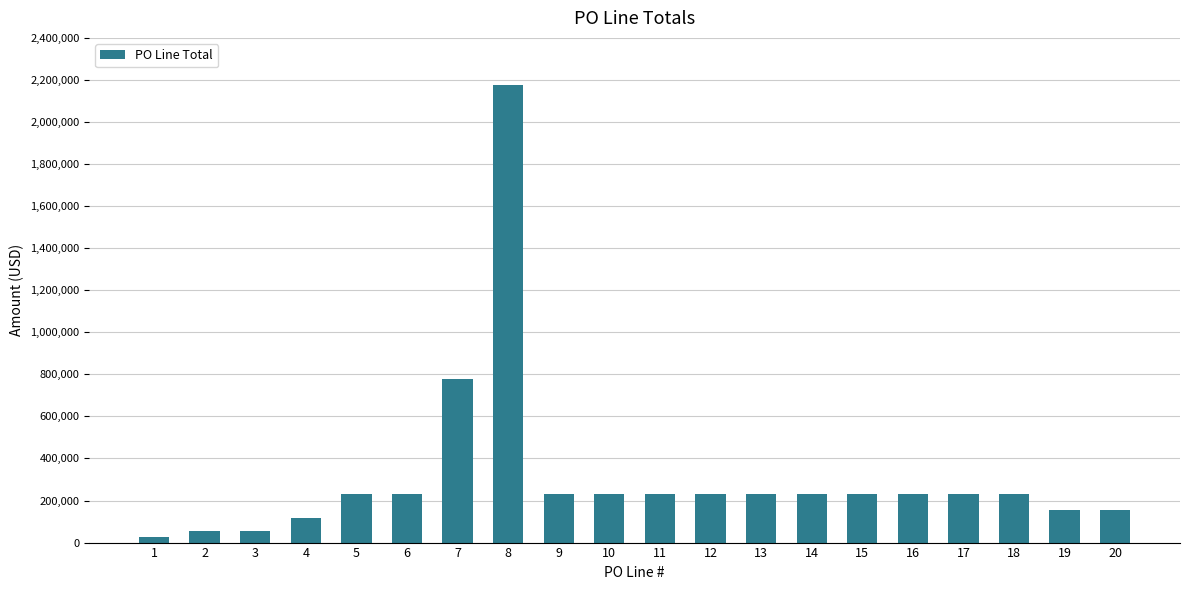

How many series are shown in this chart?

1